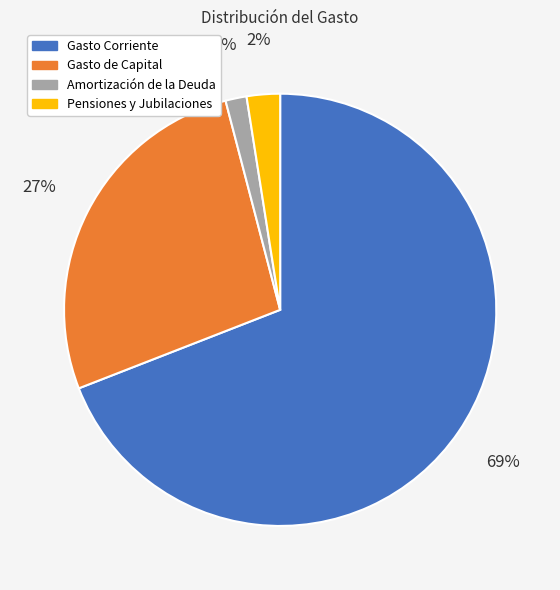

How many slices are in this pie chart?

4